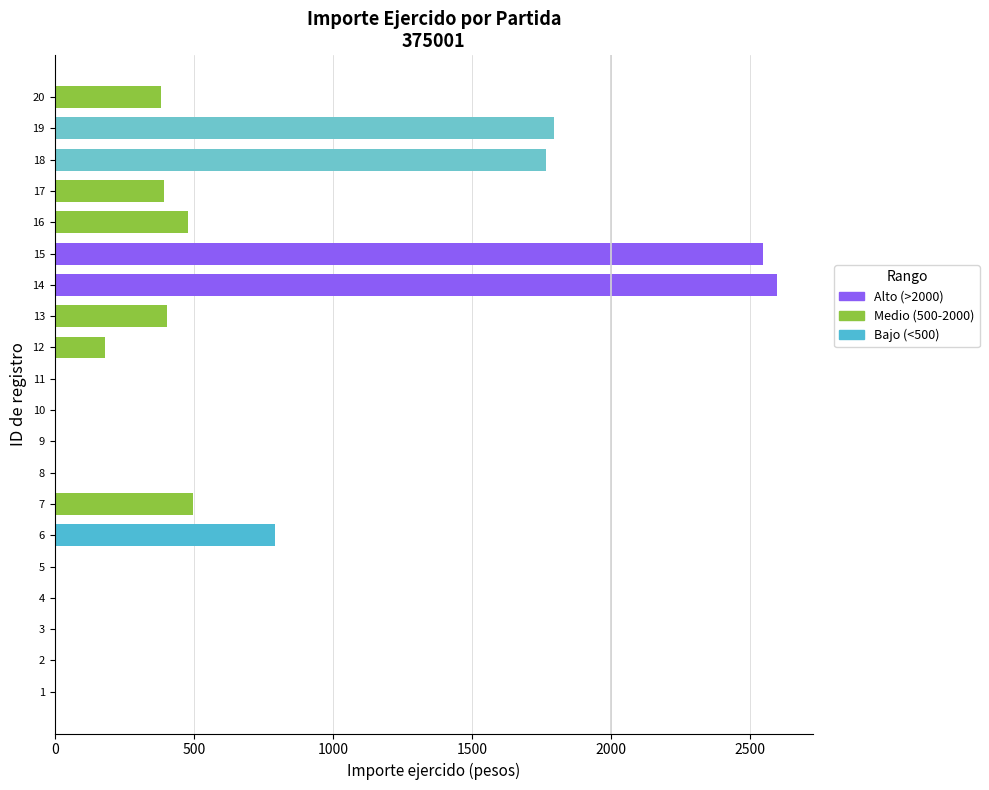

How many positive values are there?

11